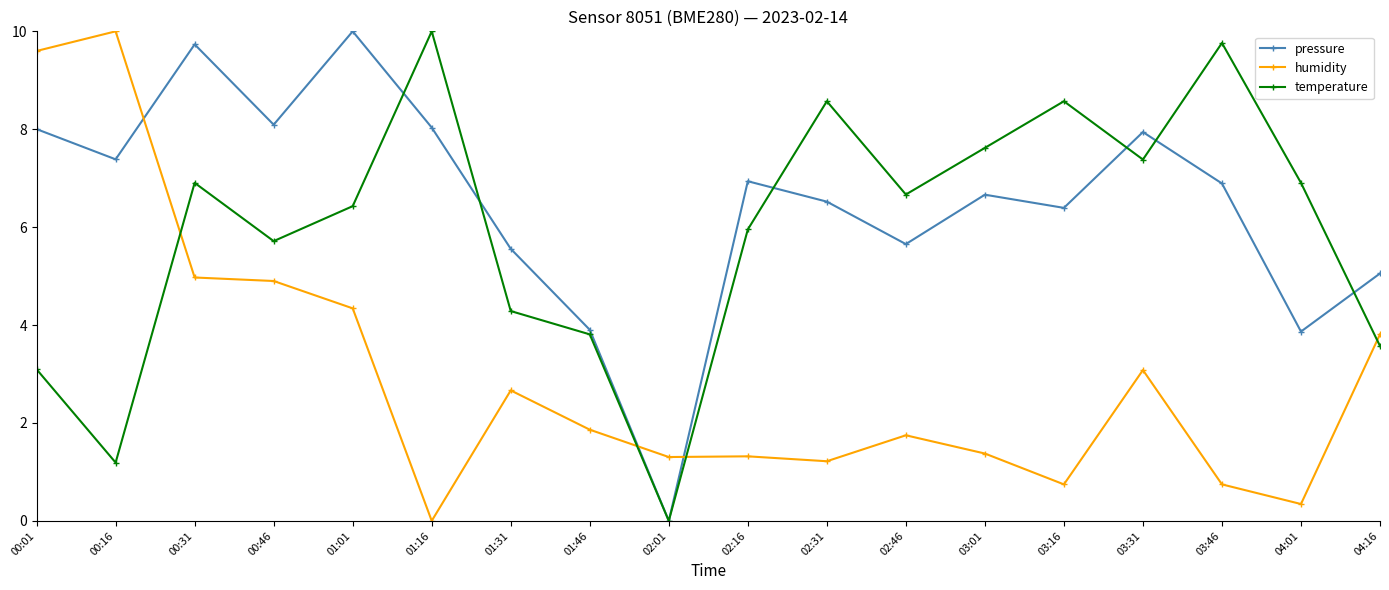

After their last crossing, which series has the higher values: humidity or temperature?

humidity